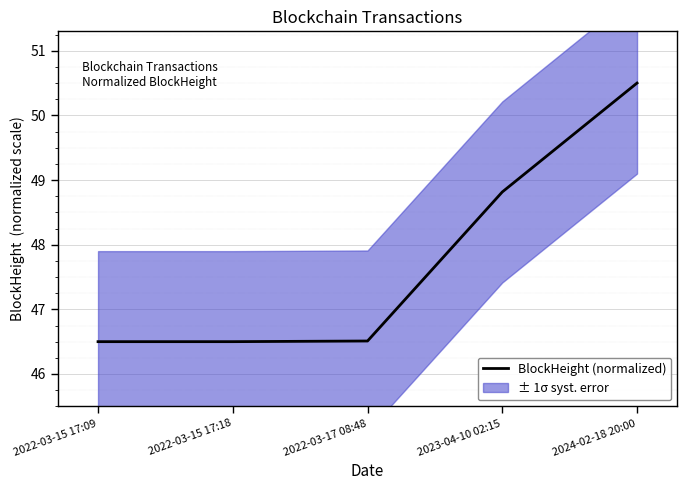

What position from the left is 2023-04-10 02:15?

4